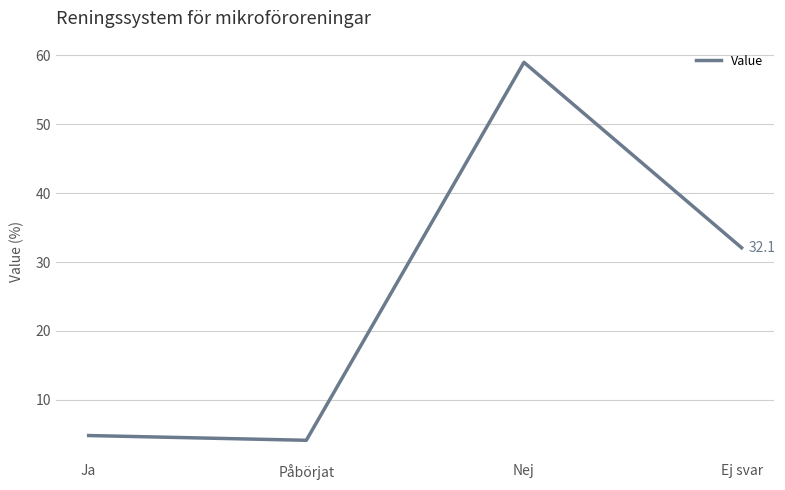

At which label does the data first exceed 32?

Nej